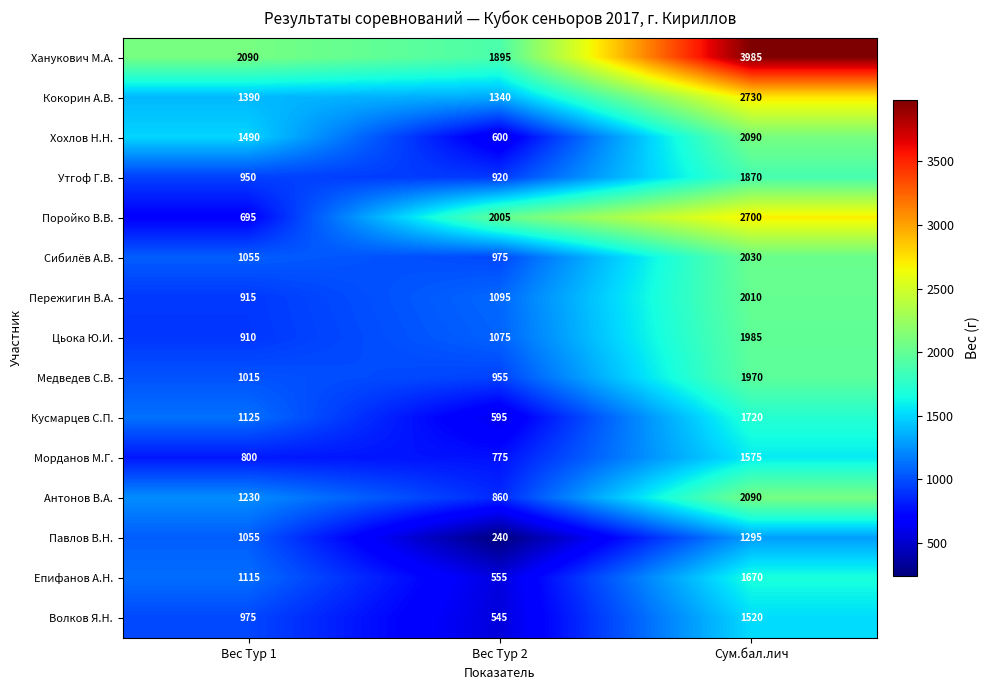

What is the greatest value displayed?

3985